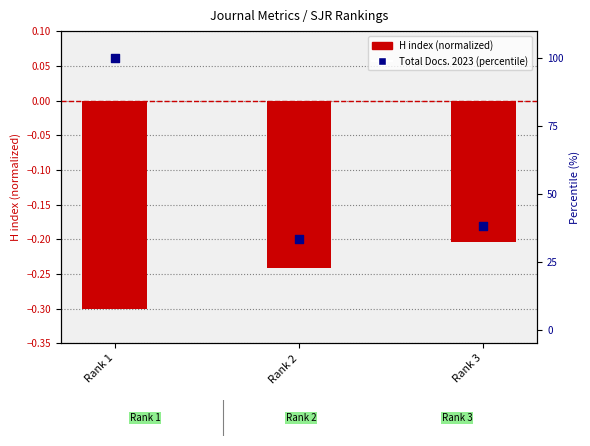

Which series contains the lowest Y value?

H index (normalized)